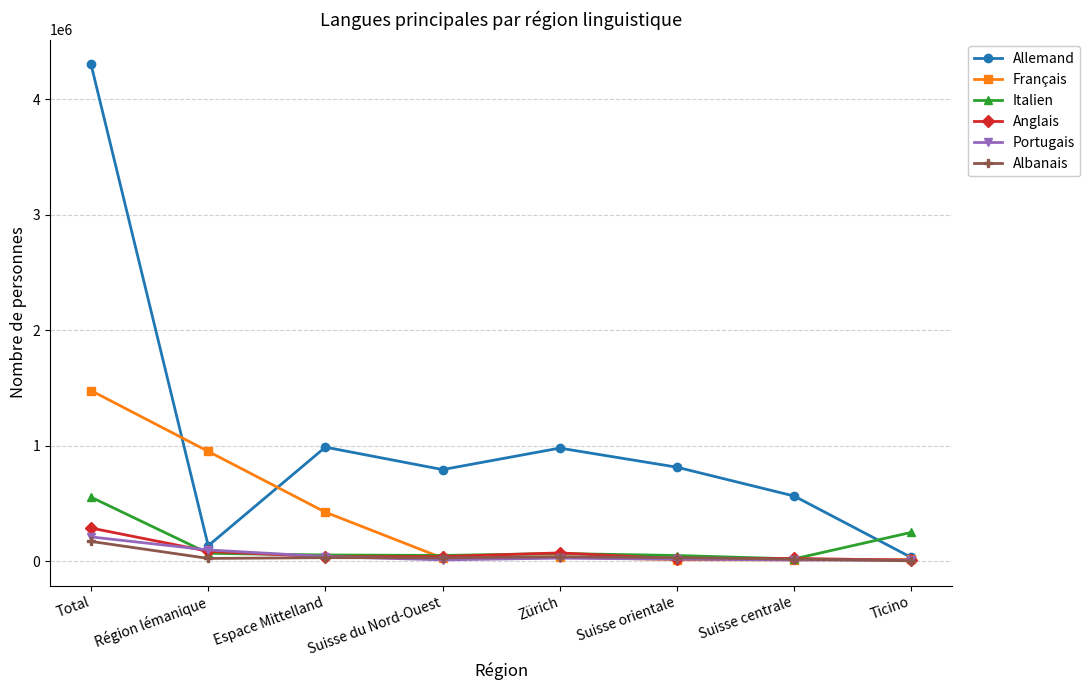

Which series has the widest spread of values?

Allemand